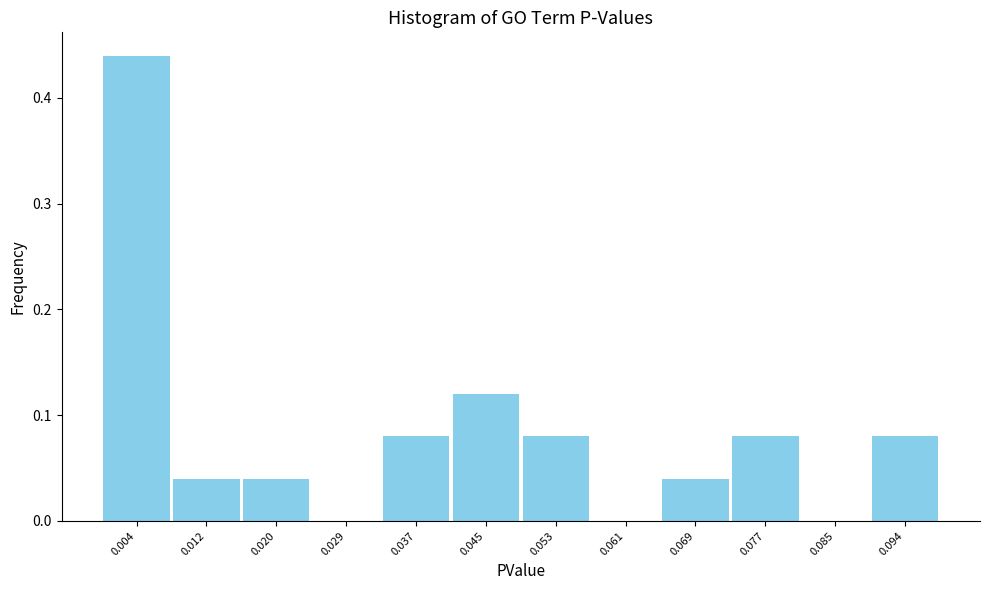

How tall is the bar that spans 0.008 to 0.016 on the x-axis? Neither the bar edges nor the heights are printed on the chart, so give them approximately, as read against the axes.

0.04